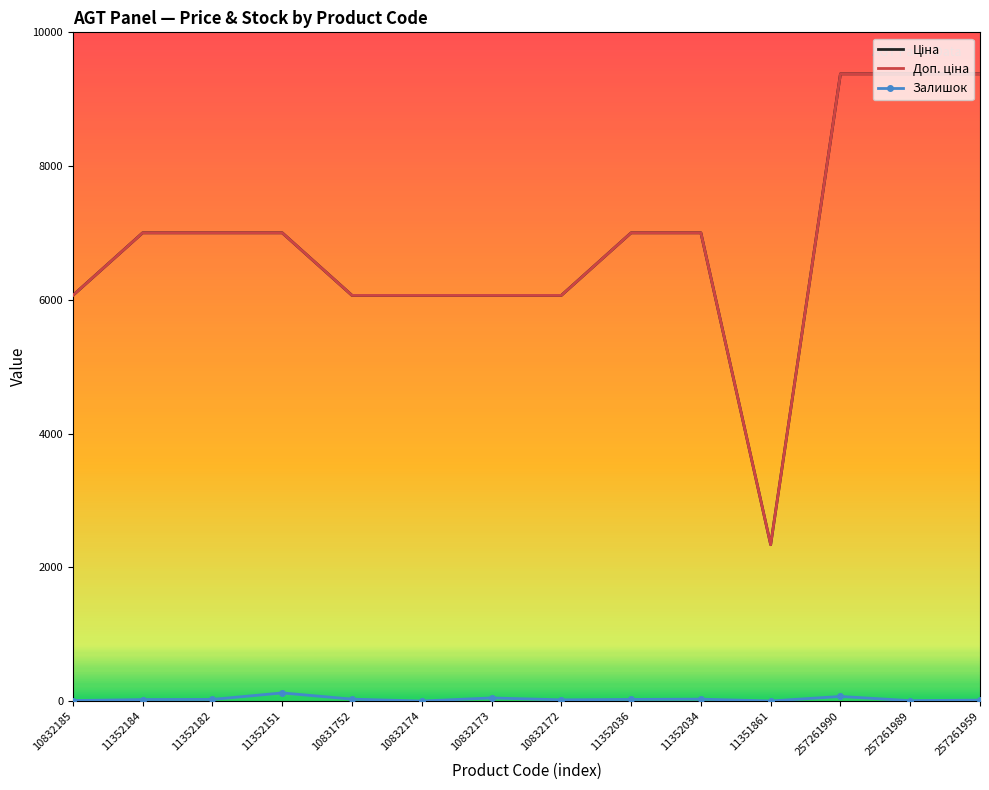

What is the difference between the Залишок values at 11352151 and 257261959?

107.0